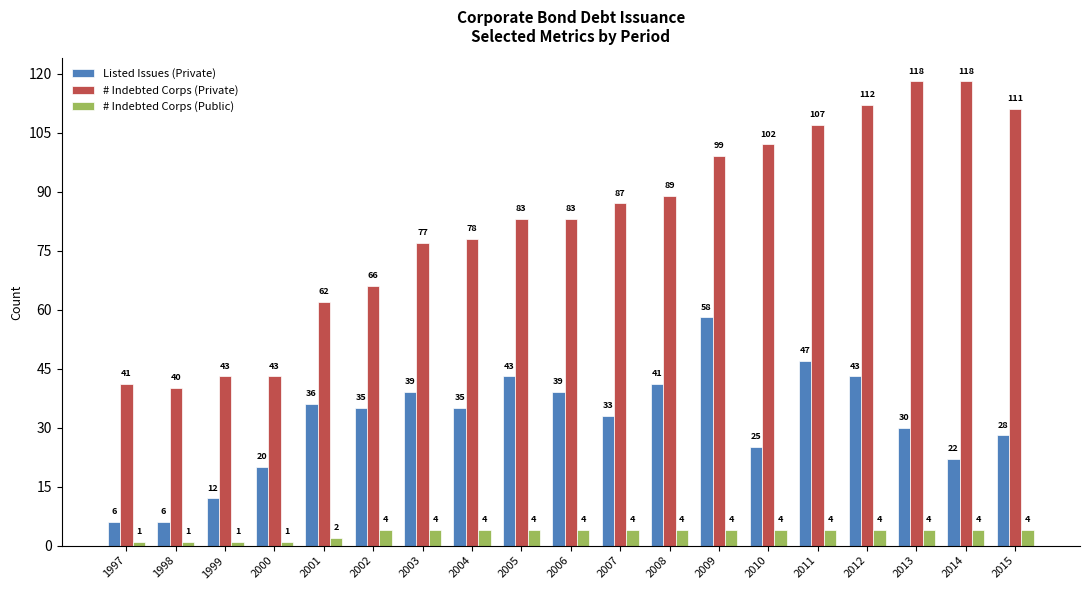

What is the maximum value shown in the chart?

118